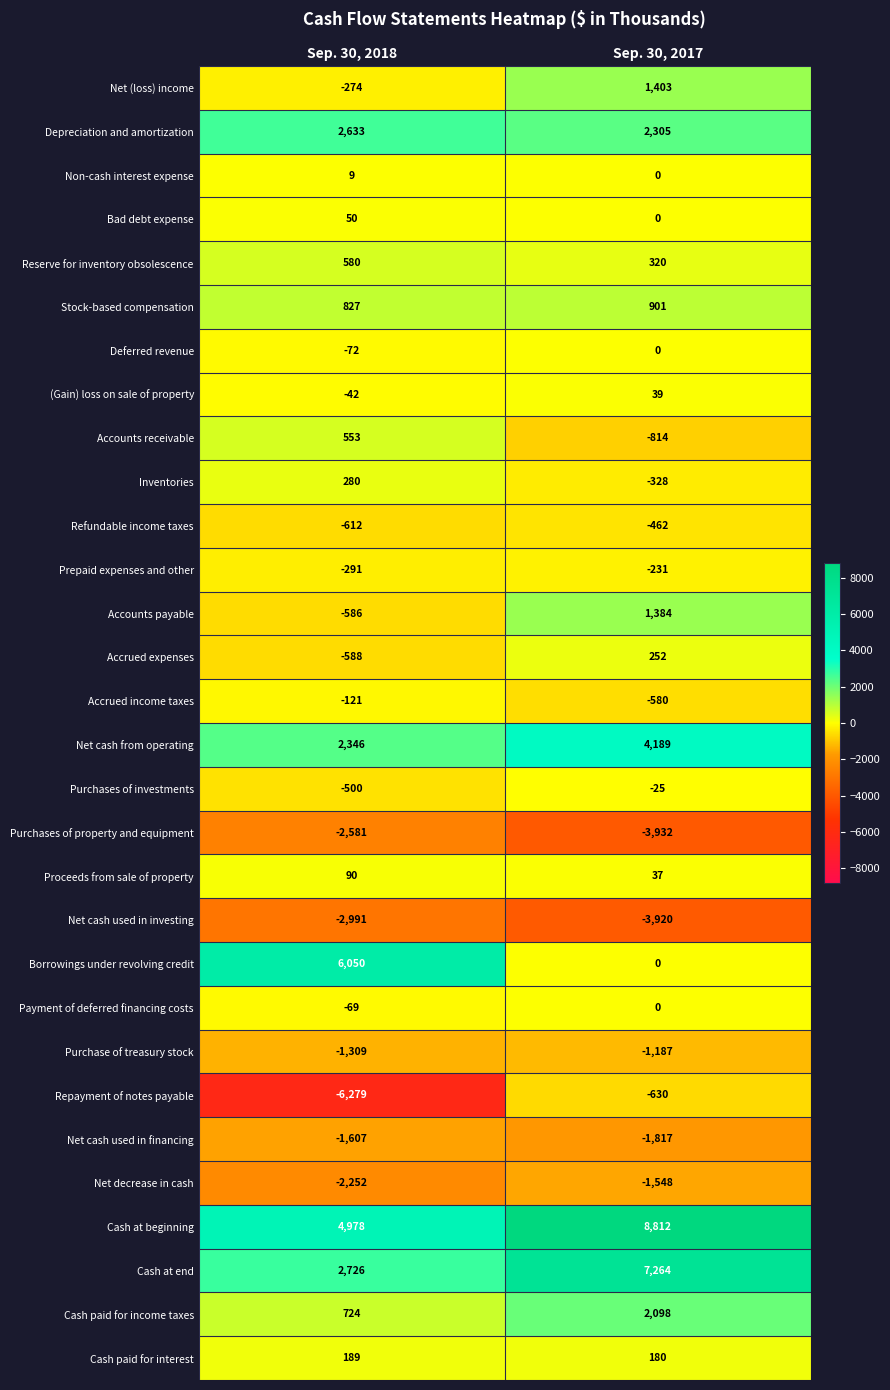

What is the spread (max minus min) of values at Sep. 30, 2017?

12744